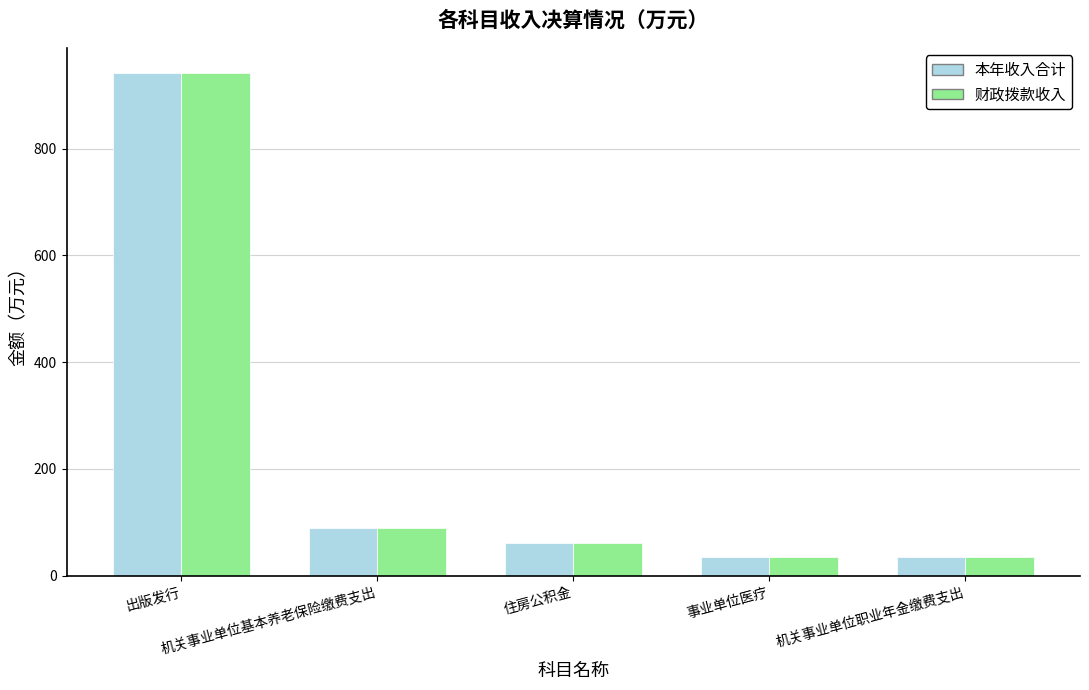

What are all the series names shown in the legend?

本年收入合计, 财政拨款收入